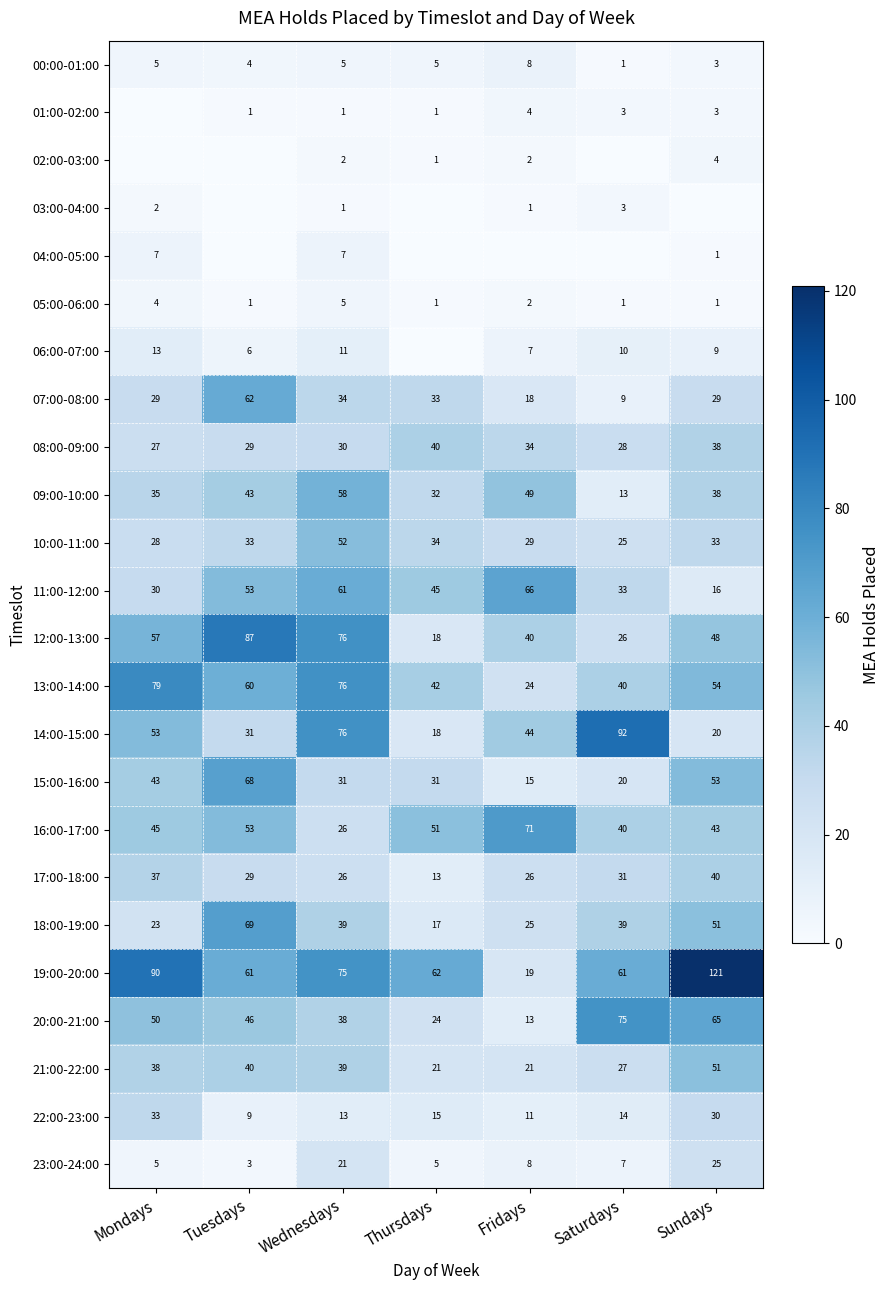

Which category has the highest value across all series?

Sundays